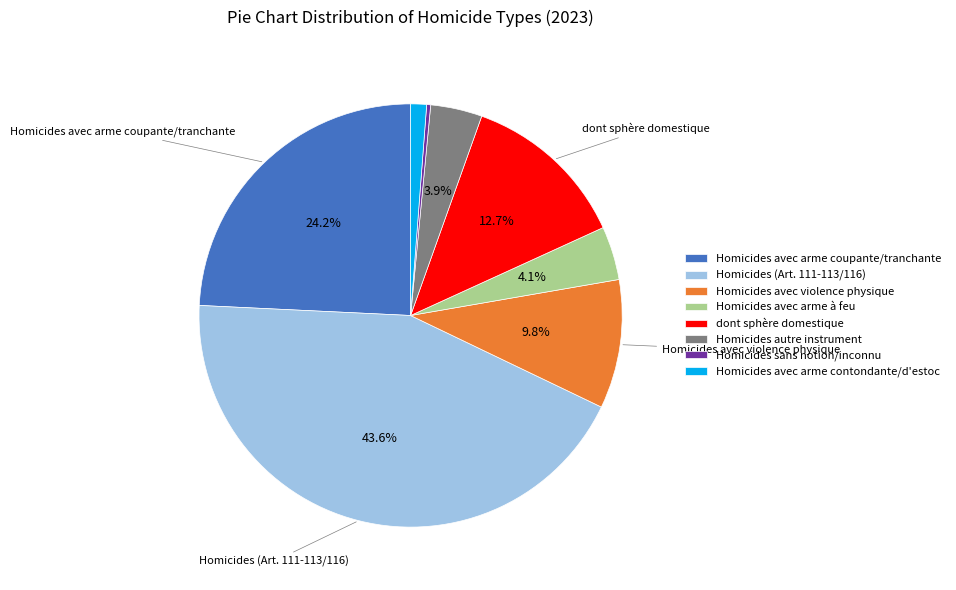

What is the total percentage of Homicides avec violence physique and Homicides avec arme coupante/tranchante?

34.1%